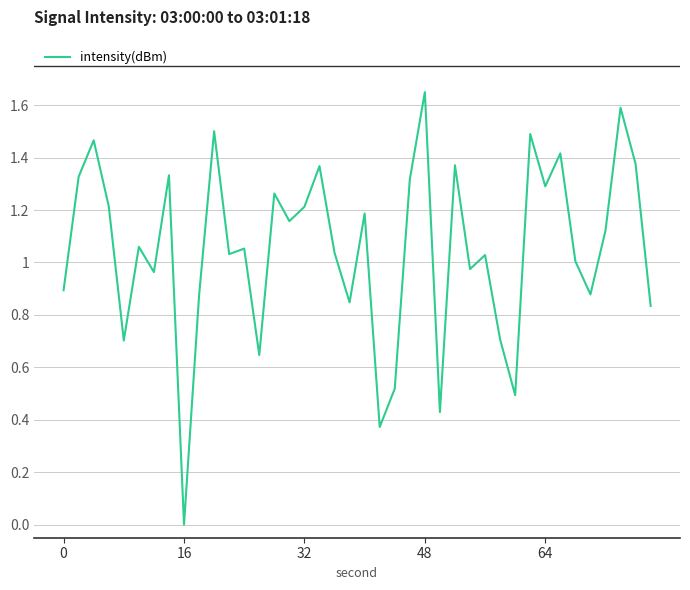

Which category has the lowest value across all series?

16